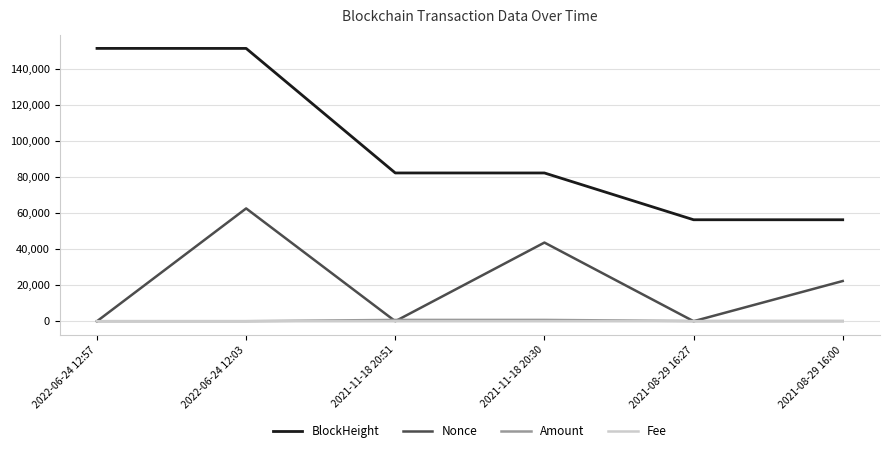

The value of Nonce at 2022-06-24 12:03 is 42251.7. True or false?

False